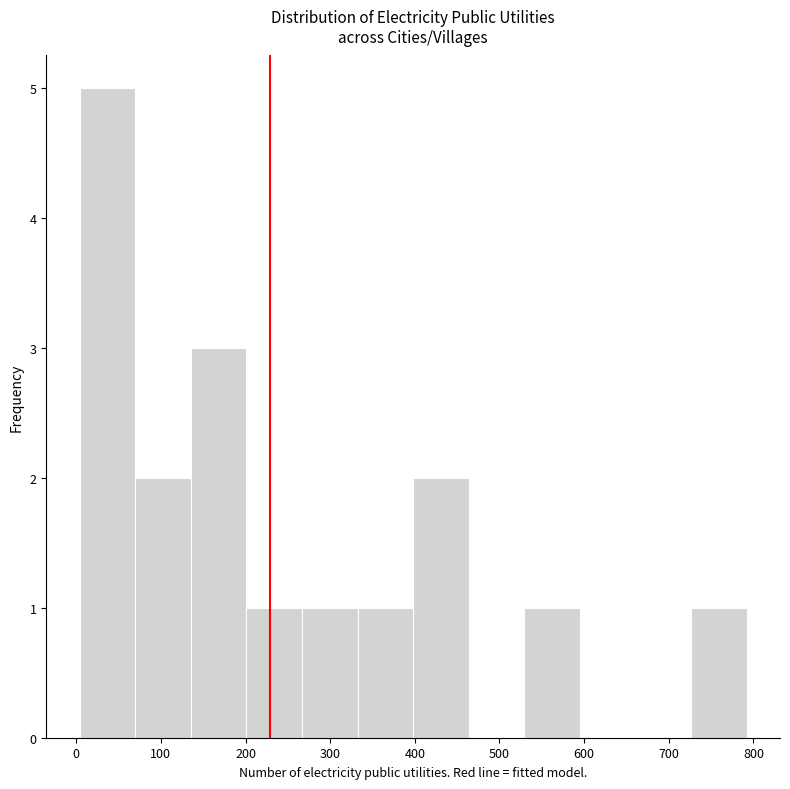

What is the height of the bar covering 0 to 70 on the x-axis? Neither the bar edges nor the heights are printed on the chart, so give them approximately, as read against the axes.

5